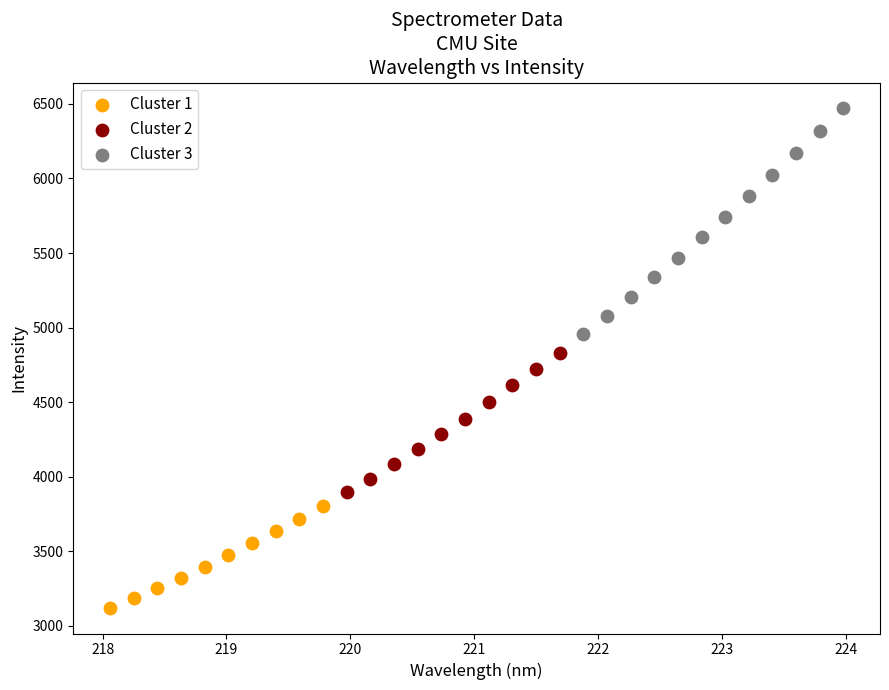

Which series has the largest Y range (max minus min)?

Cluster 3